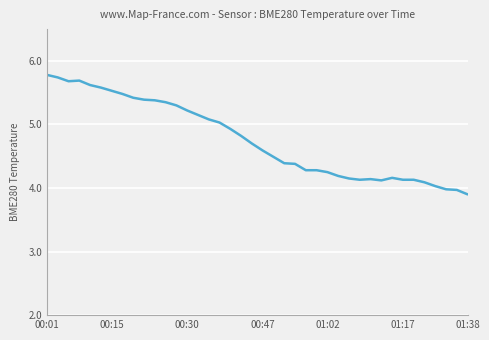

What is the difference between the maximum and minimum values?

1.9